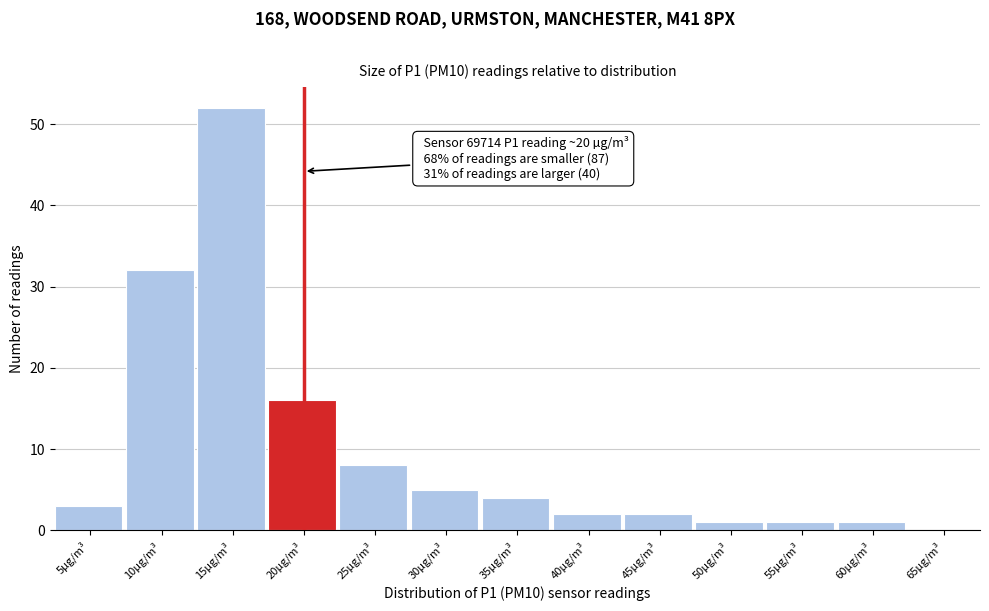

Reading left to right, list all the values displayed in this chart.

5µg/m³=3	10µg/m³=32	15µg/m³=52	20µg/m³=16	25µg/m³=8	30µg/m³=5	35µg/m³=4	40µg/m³=2	45µg/m³=2	50µg/m³=1	55µg/m³=1	60µg/m³=1	65µg/m³=0